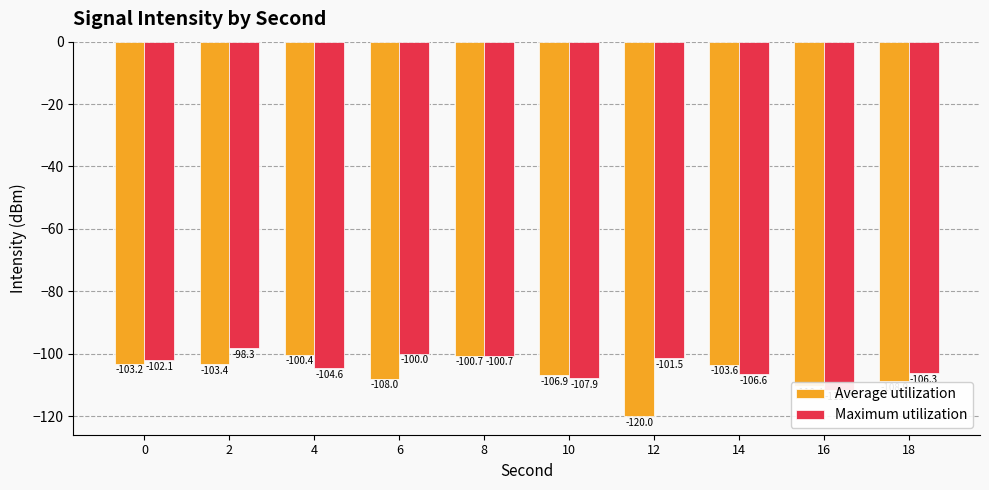

Which series has the largest range (max minus min)?

Average utilization